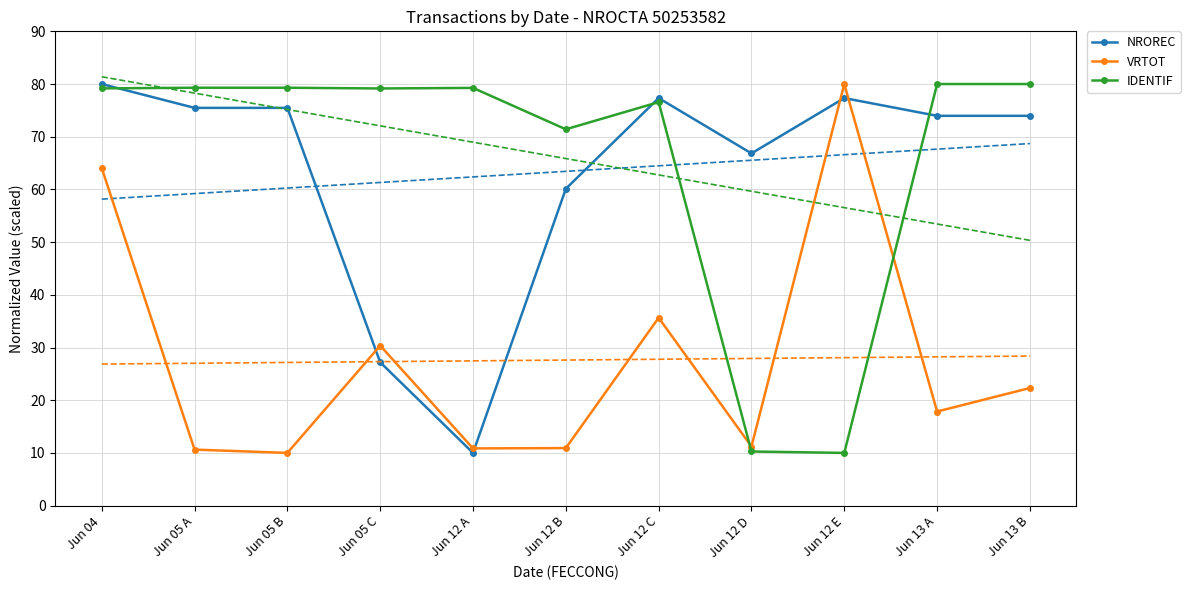

Is it true that NROREC equals 27.2 at Jun 05 C?

True